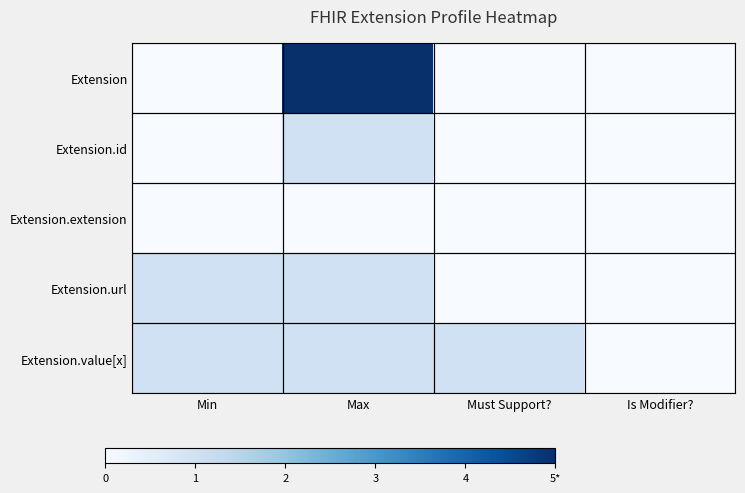

How many positive values does the Extension.value[x] series have?

3